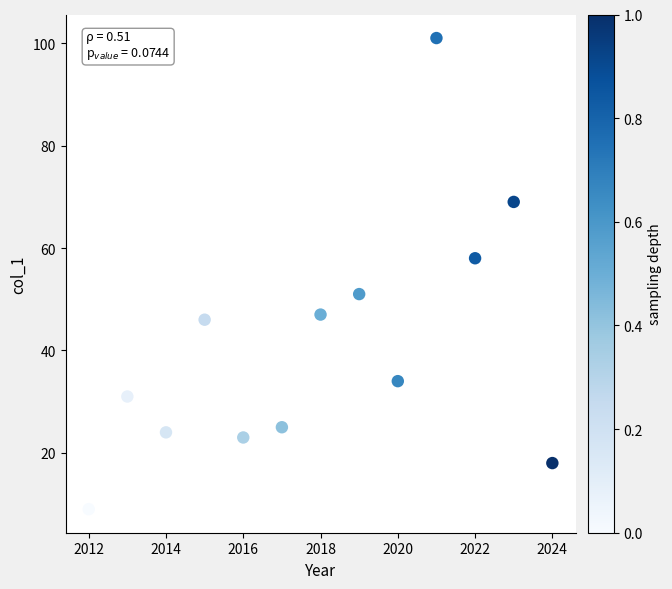

What is the range of Y values (max minus min)?

92